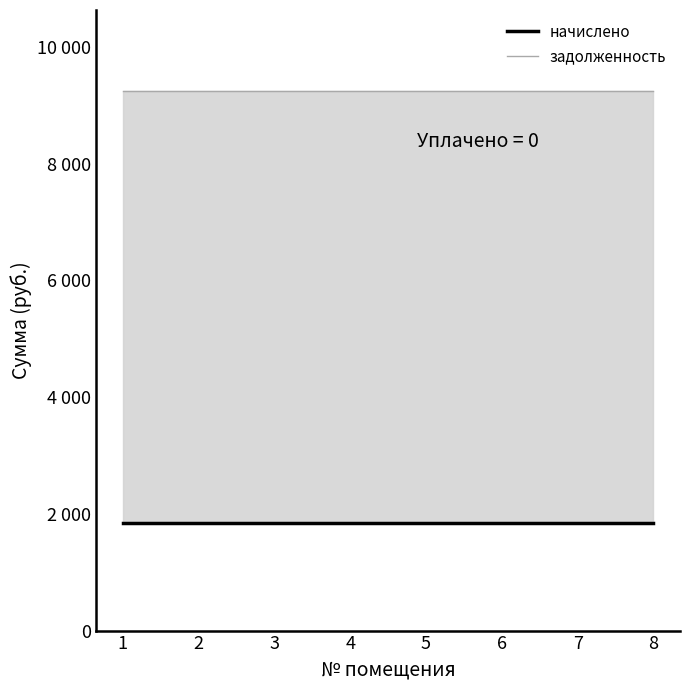

What is the sum of all начислено values?

14696.6